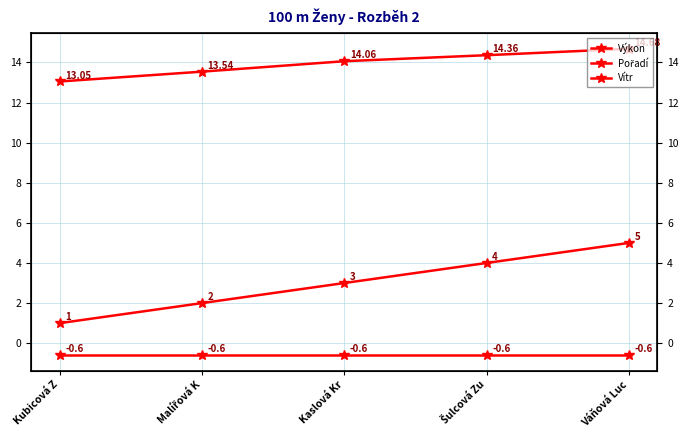

Which category has the lowest value across all series?

Kubicová Z